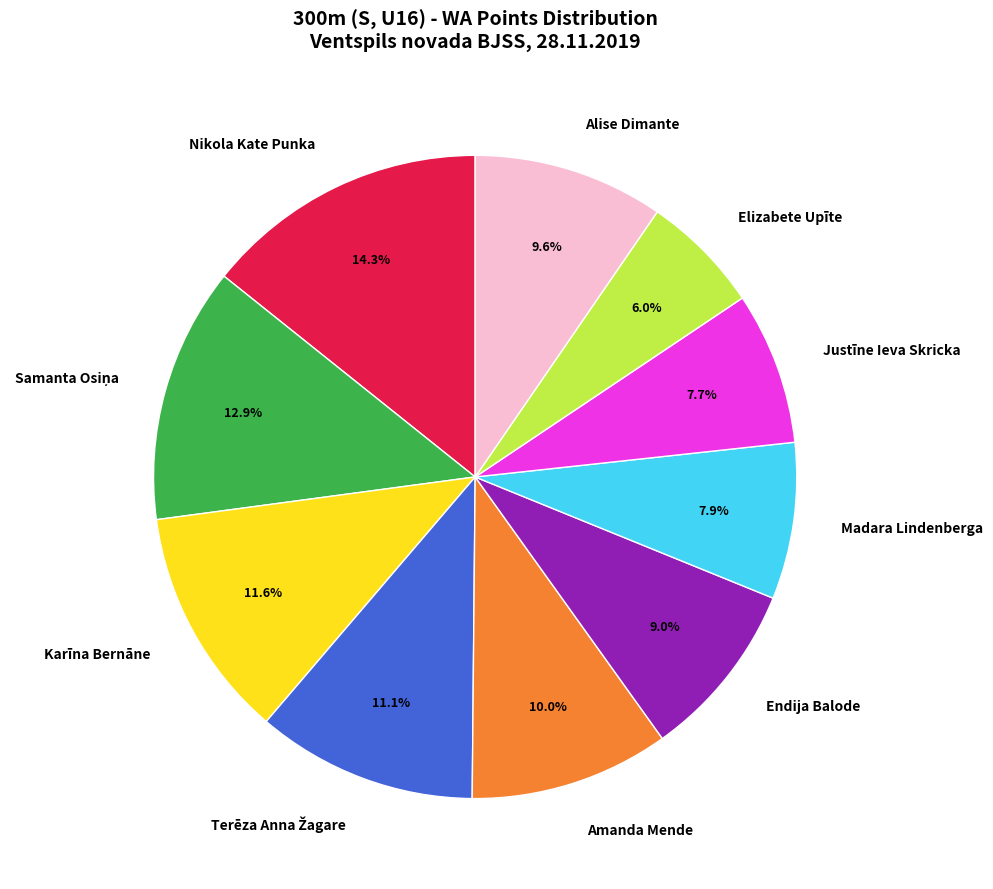

What is the total percentage of Madara Lindenberga and Alise Dimante?

17.5%